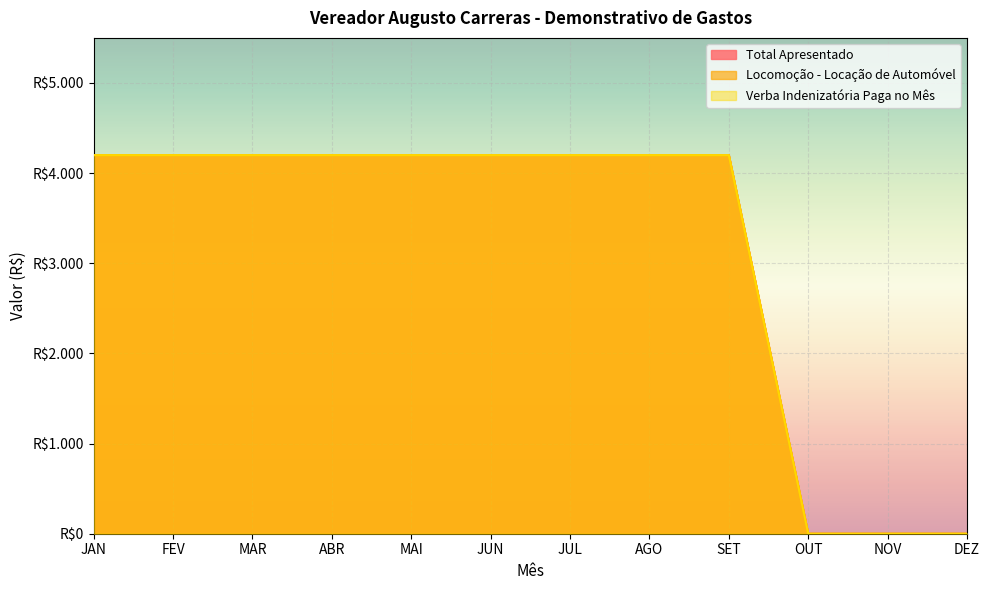

What are all the series names shown in the legend?

Total Apresentado, Locomoção - Locação de Automóvel, Verba Indenizatória Paga no Mês